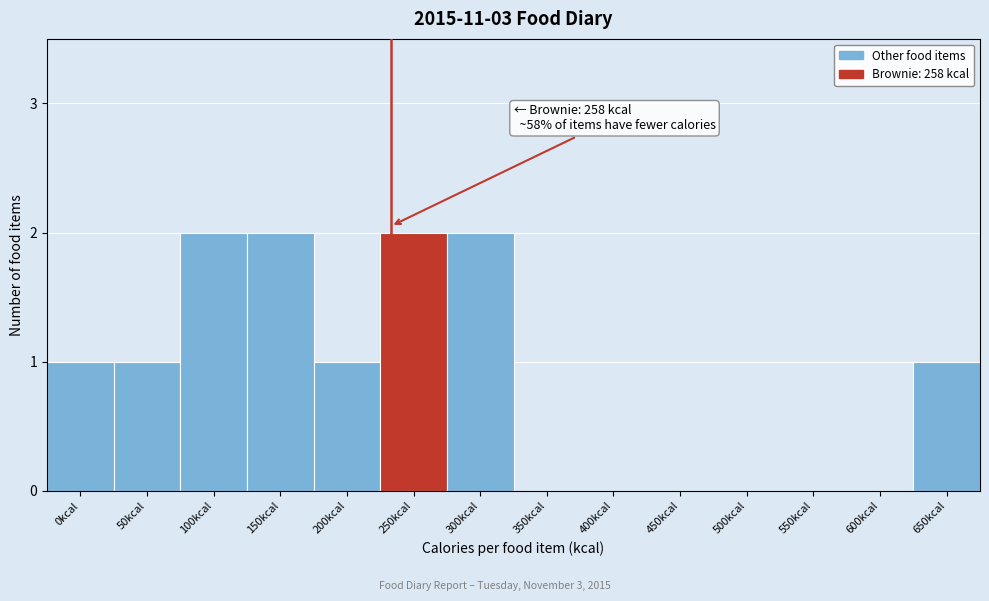

Reading left to right, what are all the values shown in this chart?

0kcal=1	50kcal=1	100kcal=2	150kcal=2	200kcal=1	250kcal=2	300kcal=2	350kcal=0	400kcal=0	450kcal=0	500kcal=0	550kcal=0	600kcal=0	650kcal=1